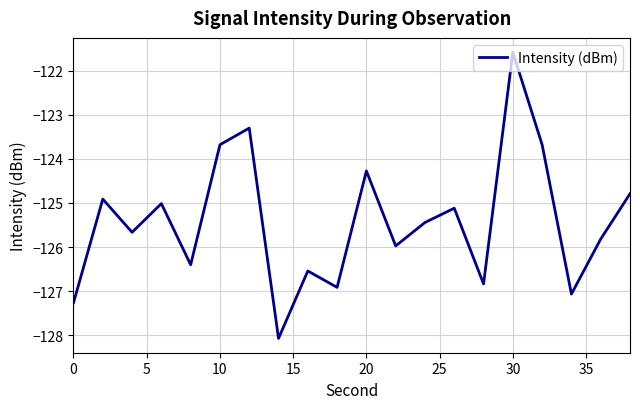

What is the difference between the second highest and minimum values?

4.8